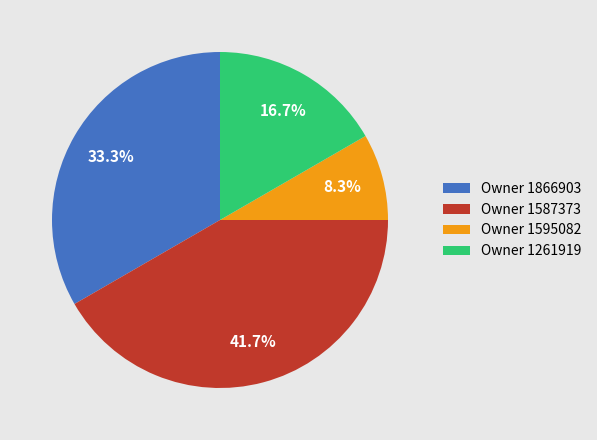

What is the largest slice in the pie chart?

Owner 1587373